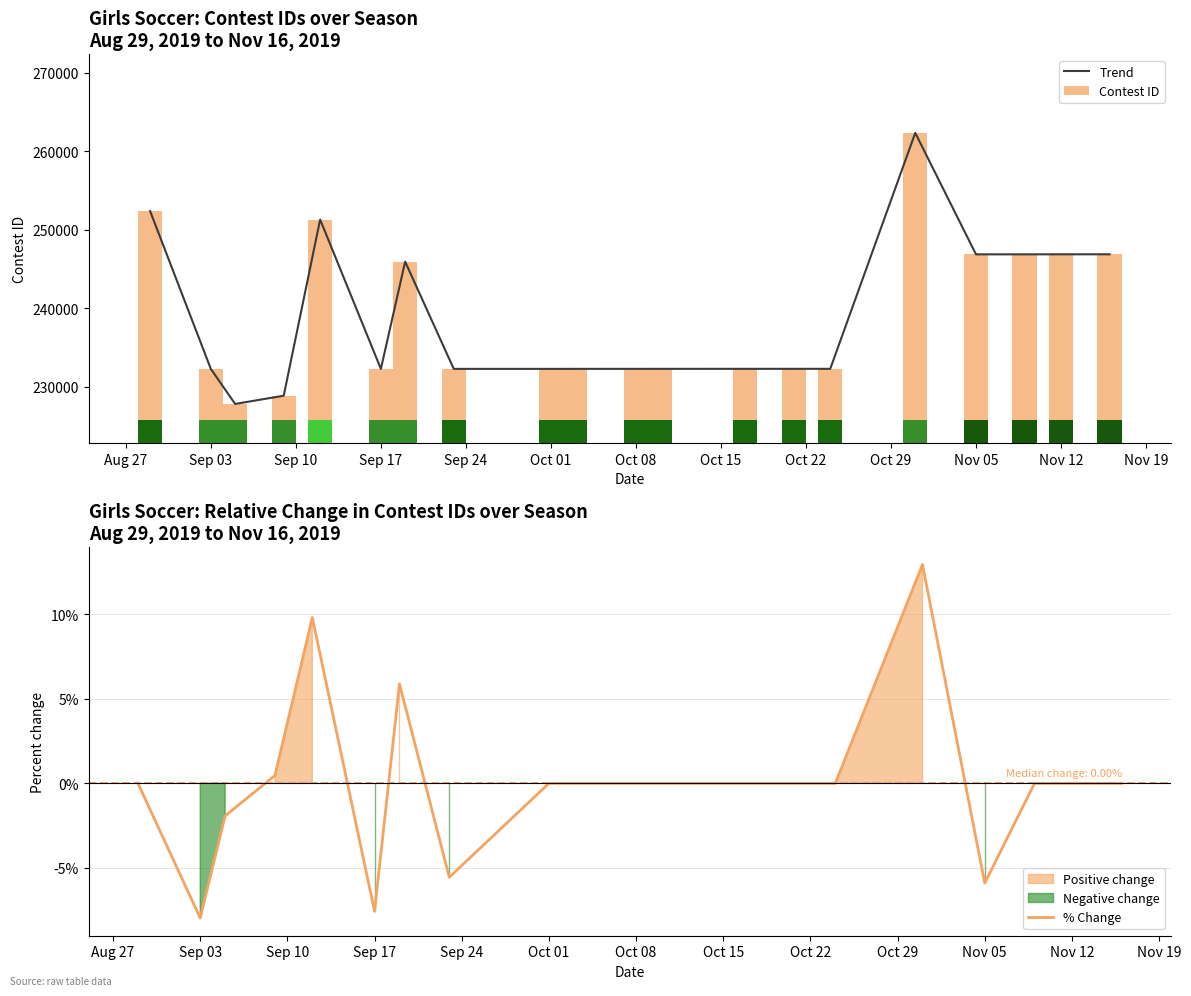

List the series in order of their peak value, lowest first.

% Change, Trend, Contest ID